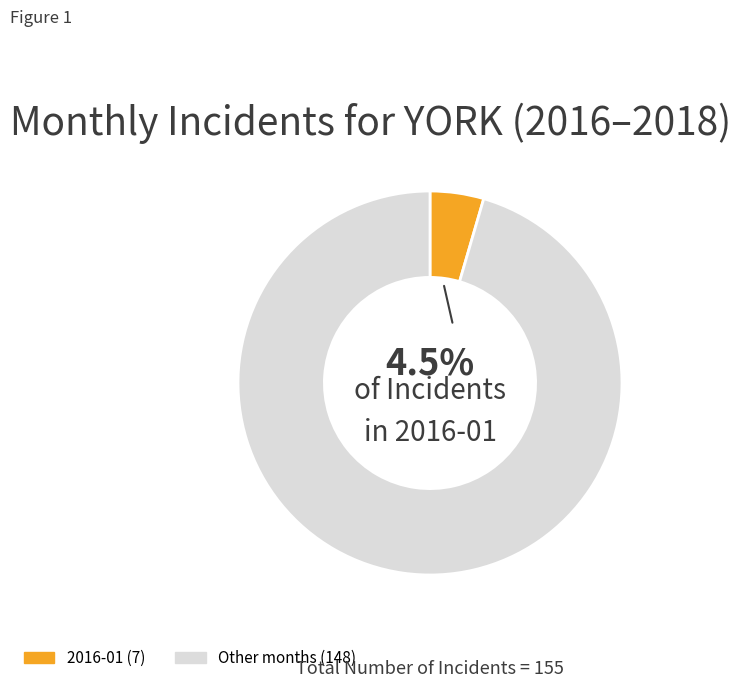

Does any single category account for the majority?

Yes